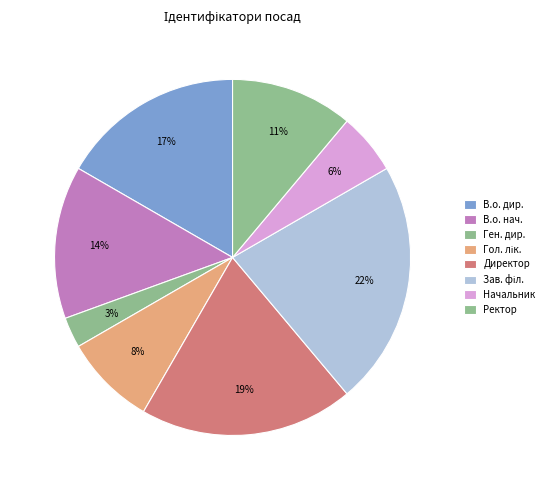

How many segments does this pie chart have?

8